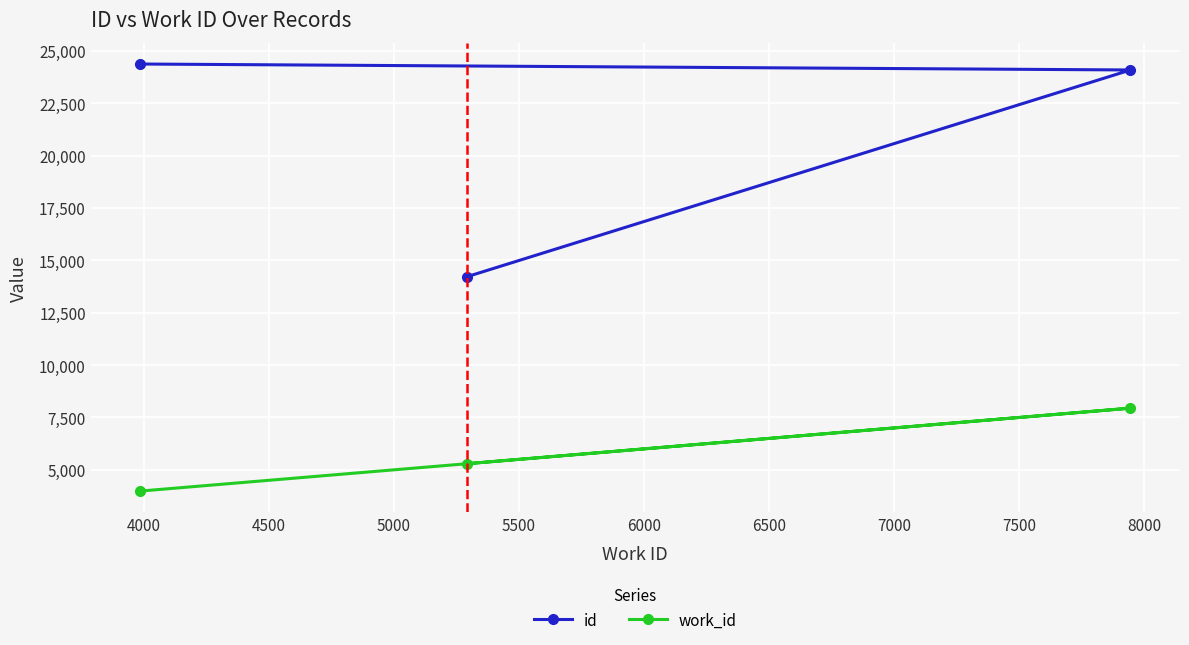

Rank the series by their average value, from lowest to highest.

work_id, id